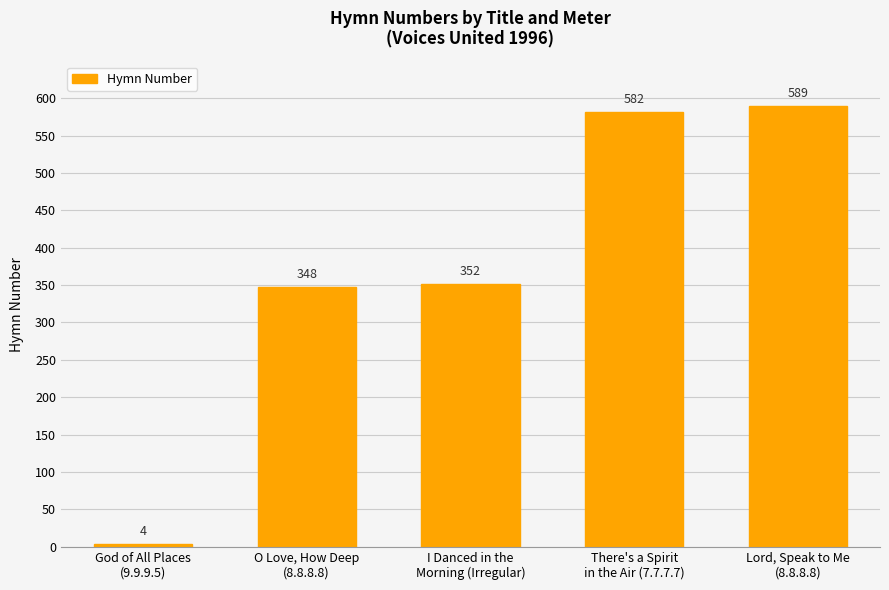

Rank the categories by value from lowest to highest.

God of All Places
(9.9.9.5), O Love, How Deep
(8.8.8.8), I Danced in the
Morning (Irregular), There's a Spirit
in the Air (7.7.7.7), Lord, Speak to Me
(8.8.8.8)